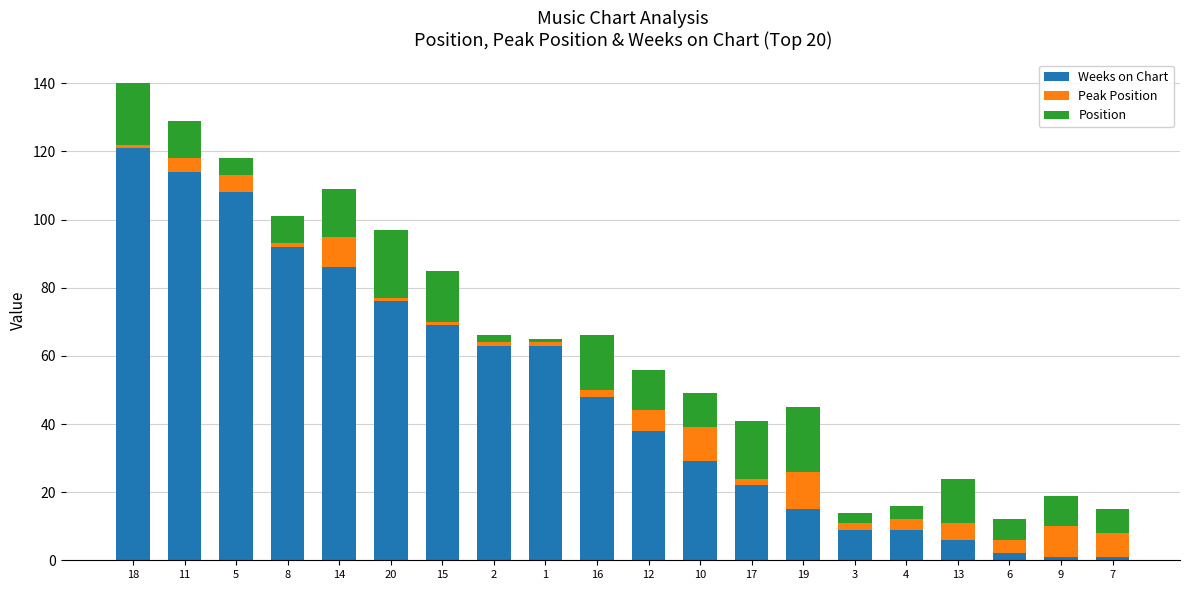

How many distinct data groups are displayed?

3